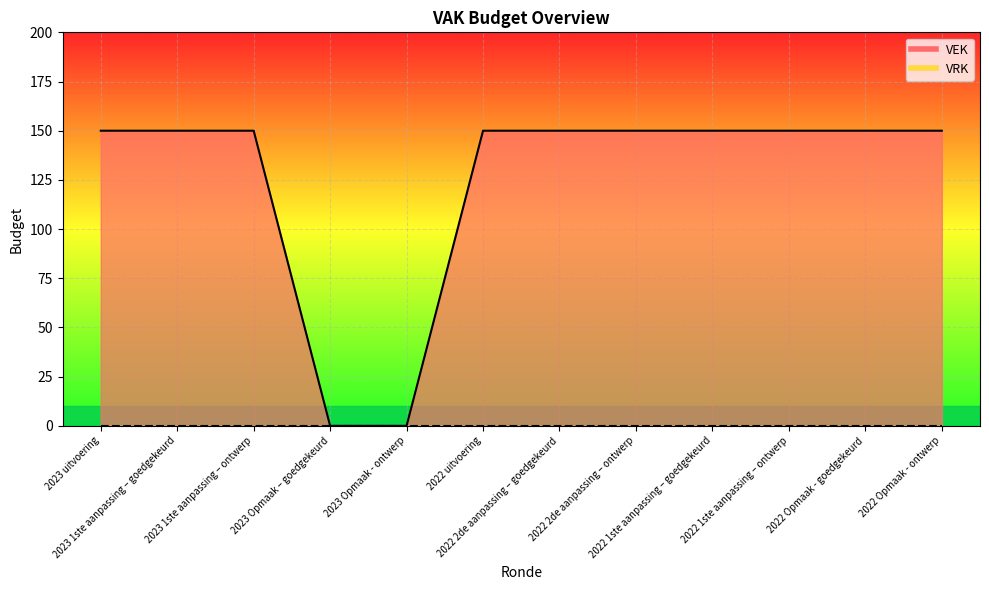

Rank the categories by value from highest to lowest.

2023 uitvoering, 2023 1ste aanpassing – goedgekeurd, 2023 1ste aanpassing – ontwerp, 2022 uitvoering, 2022 2de aanpassing – goedgekeurd, 2022 2de aanpassing – ontwerp, 2022 1ste aanpassing – goedgekeurd, 2022 1ste aanpassing – ontwerp, 2022 Opmaak - goedgekeurd, 2022 Opmaak - ontwerp, 2023 Opmaak – goedgekeurd, 2023 Opmaak - ontwerp